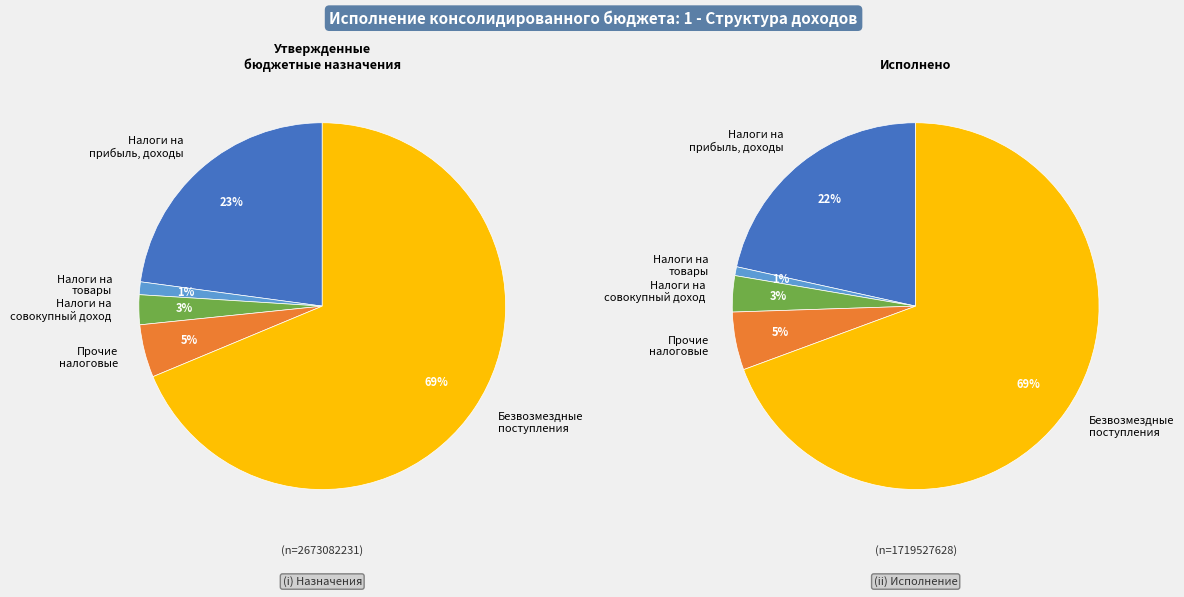

Does Доходы бюджета - Всего represent more than half of the total?

Yes